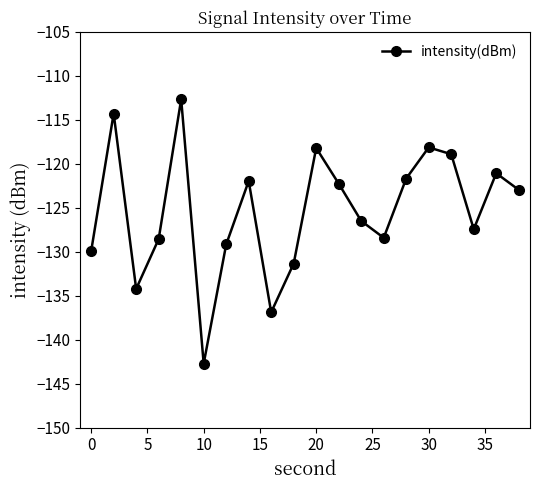

What is the greatest value displayed?

-112.7